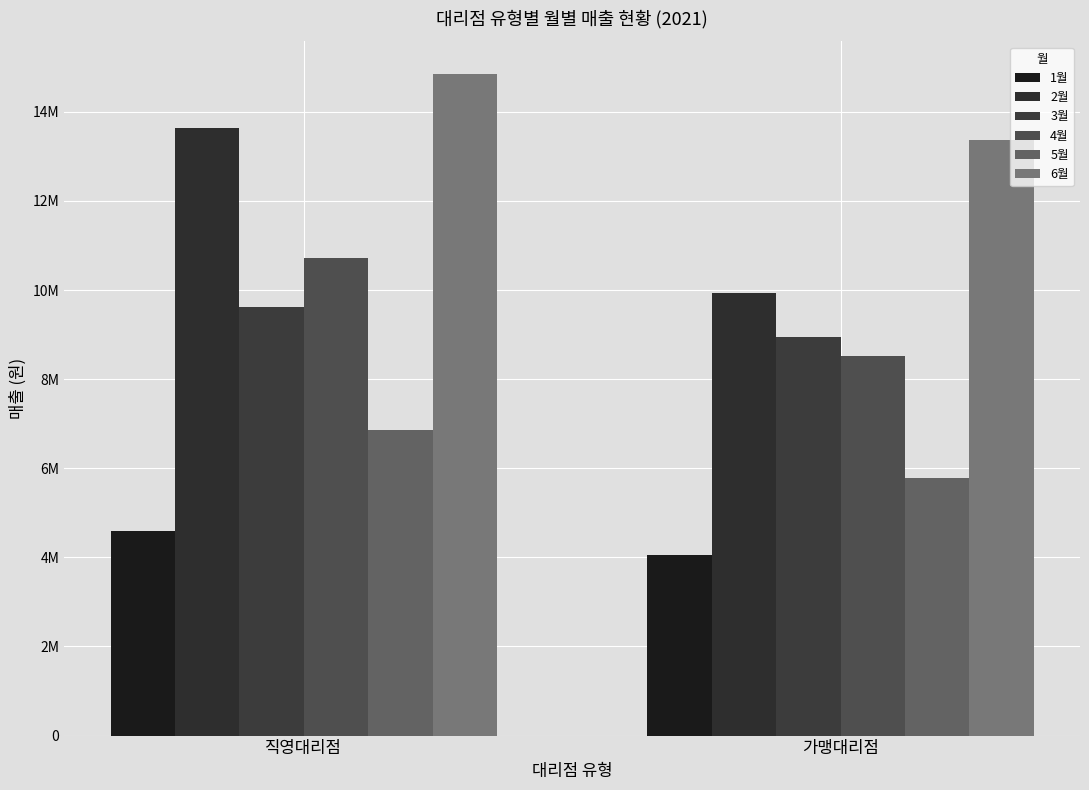

Are the bars grouped side by side (vs. stacked)?

Yes